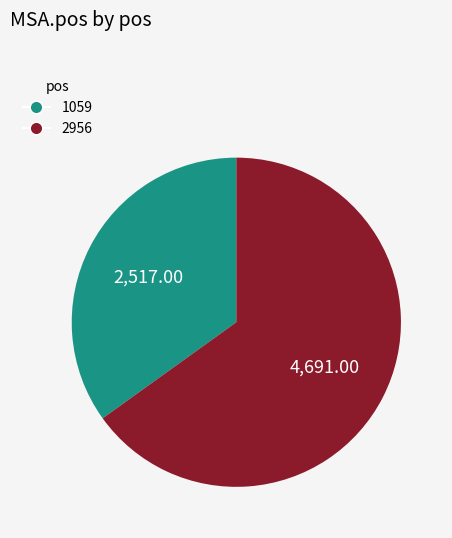

How many slices are in this pie chart?

2